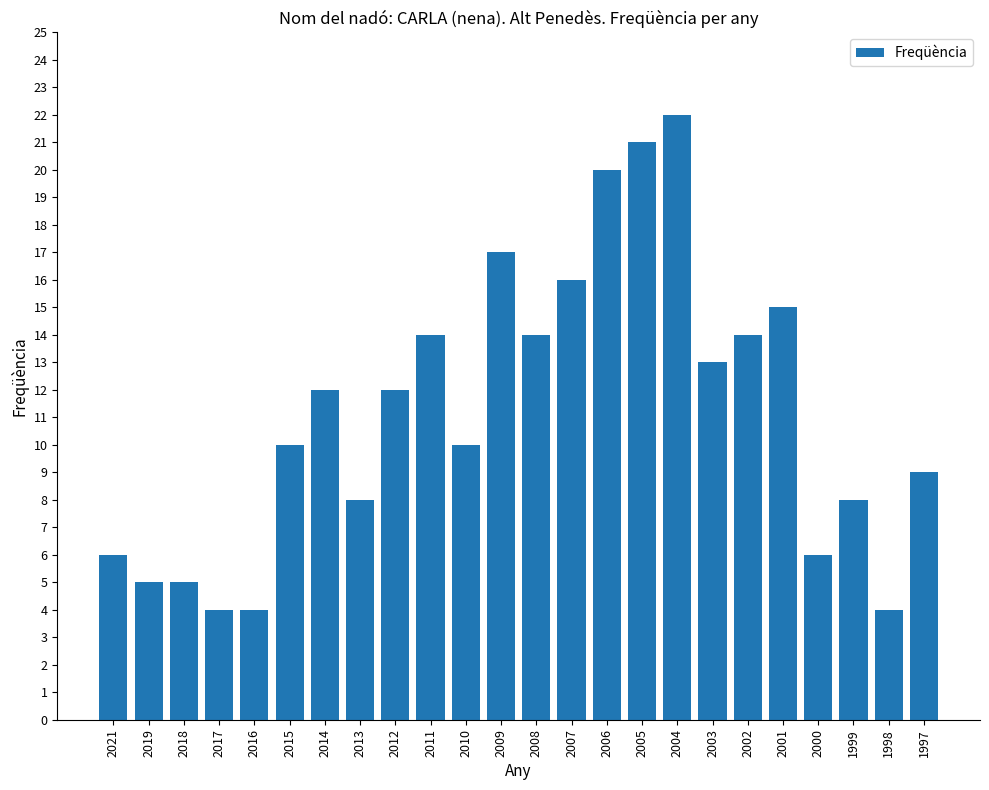

What is the change in value from 2015 to 2001?

+5